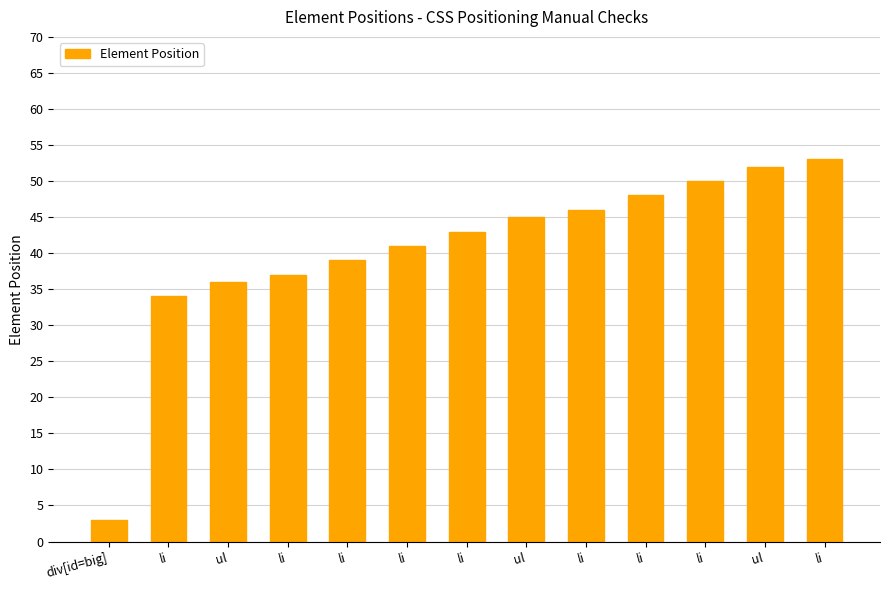

Reading left to right, transcribe all the data shown in this chart.

3	34	36	37	39	41	43	45	46	48	50	52	53